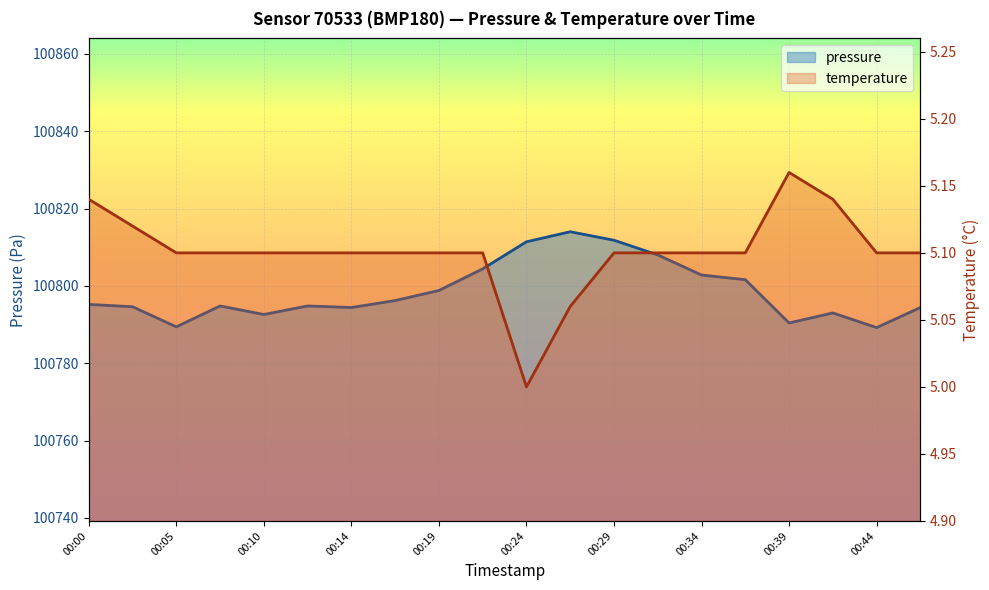

List the series in order of their peak value, highest first.

pressure, temperature